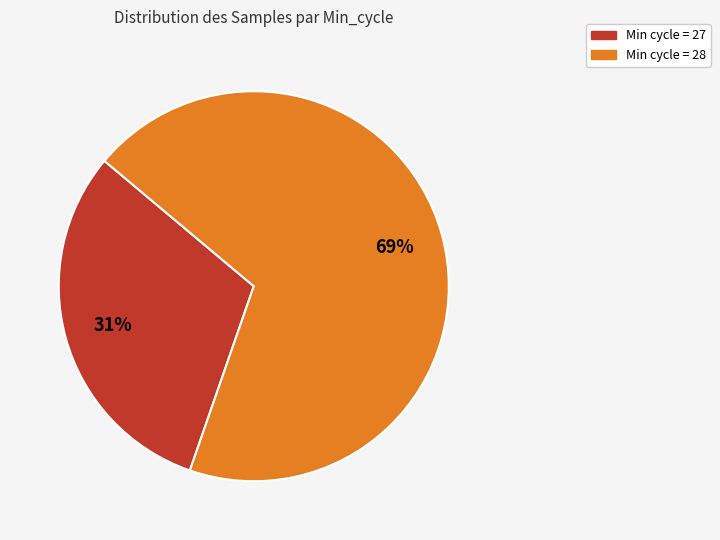

To the nearest percent, what is the average slice percentage?

50%